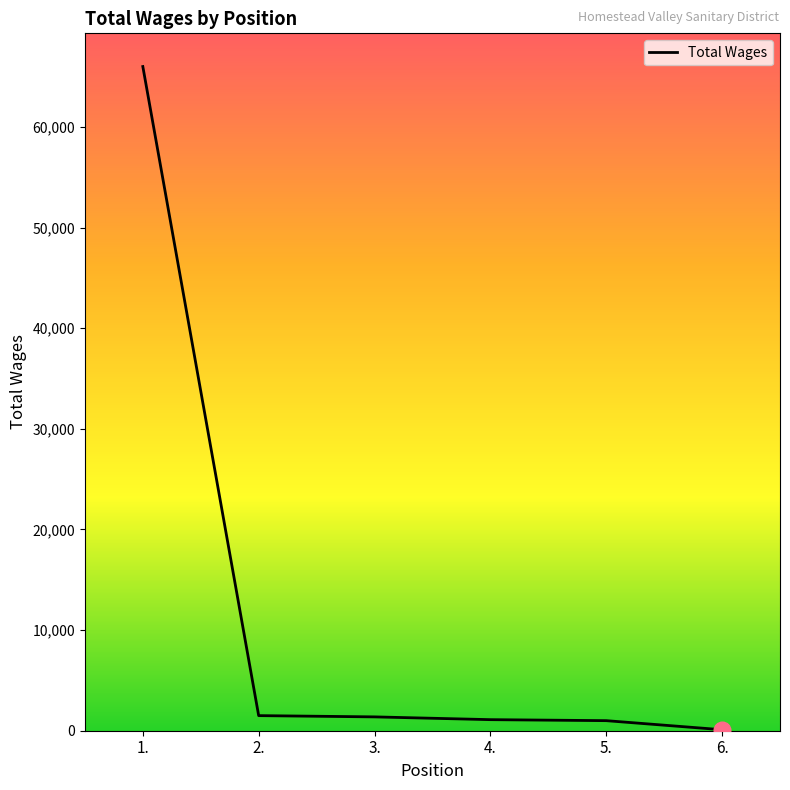

What is the difference between the maximum and minimum values?

65900